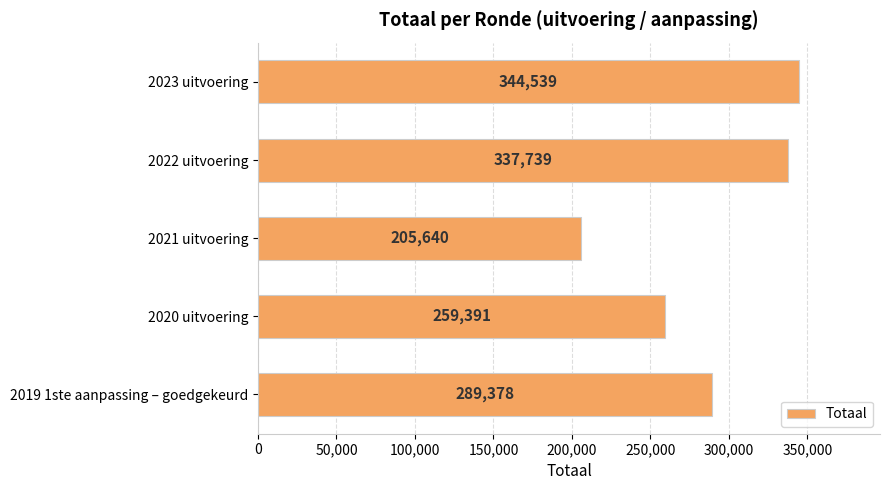

True or false: the data shows 205640 at 2021 uitvoering.

True